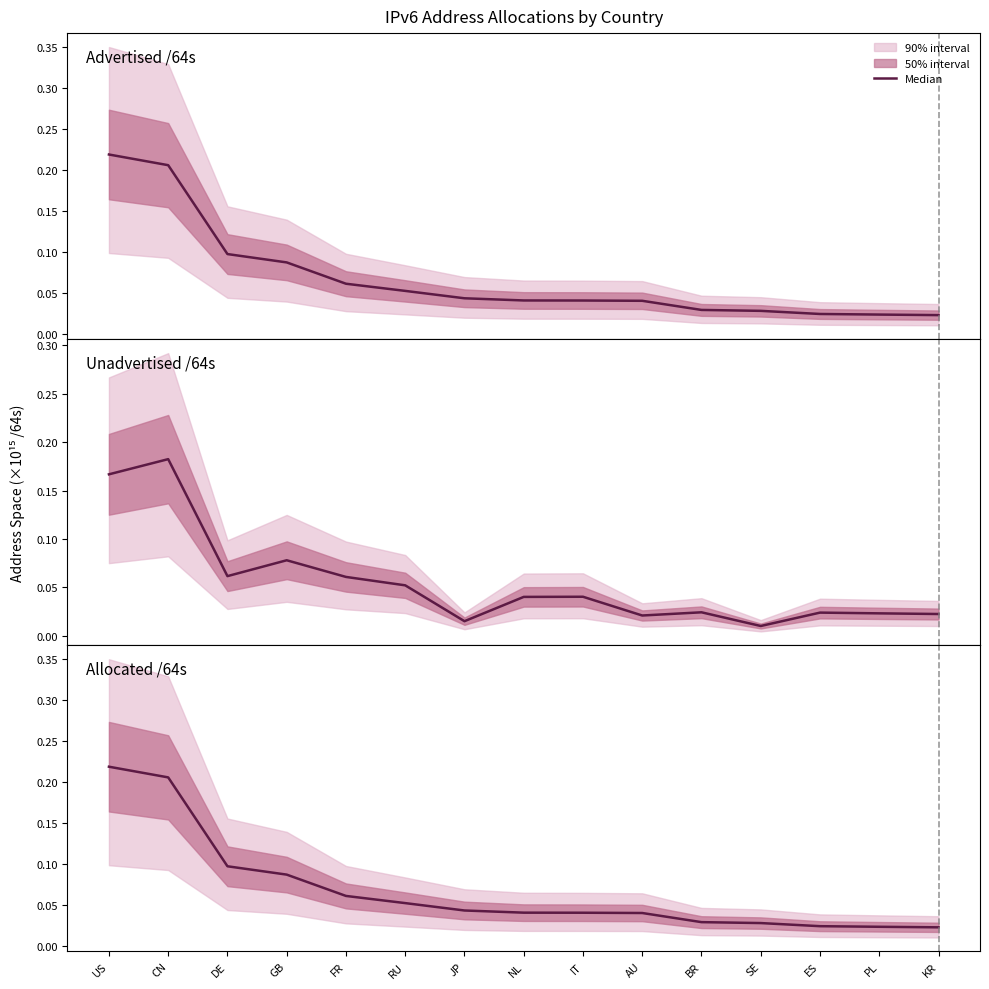

Which series has the largest total across all categories?

Advertised /64s